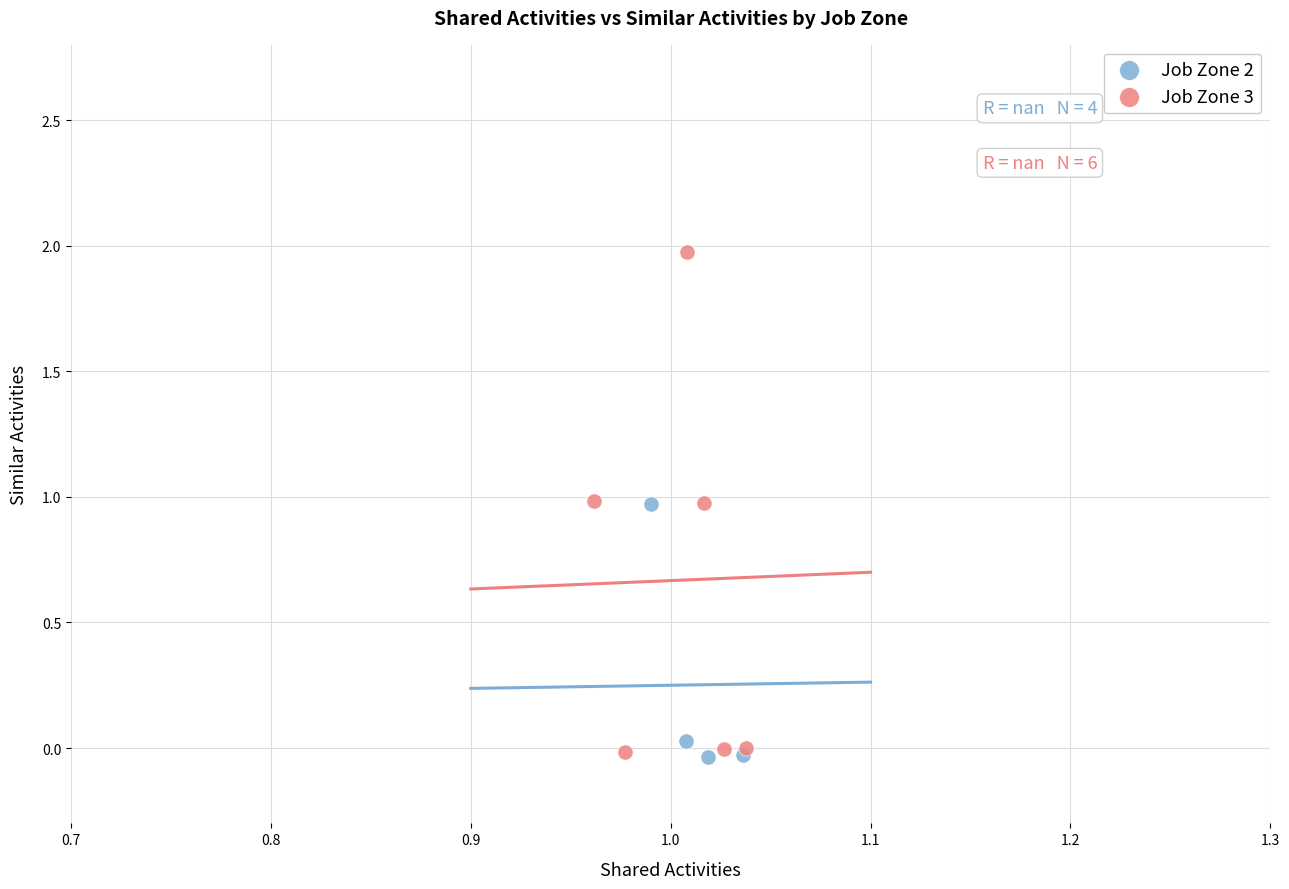

Which series reaches the maximum Y coordinate?

Job Zone 3